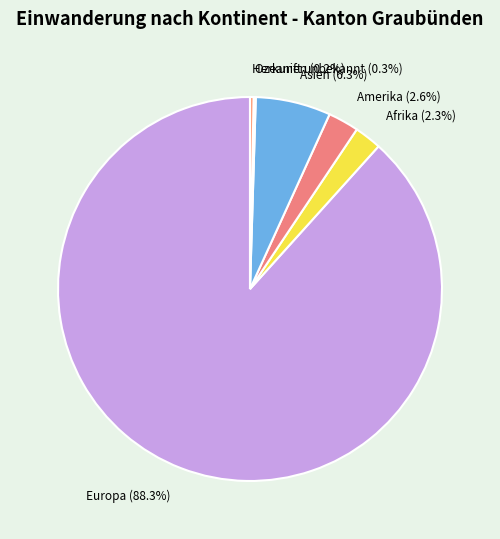

Is it true that Amerika is 3% of the pie?

True